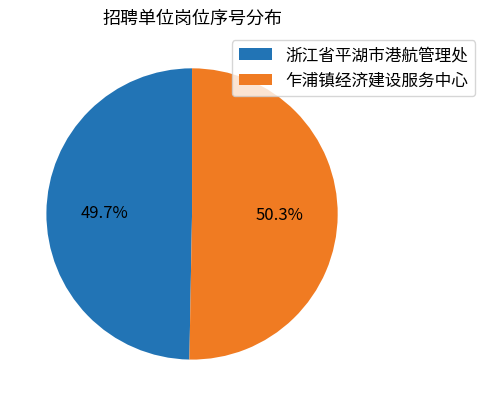

Combined, do 浙江省平湖市港航管理处 and 乍浦镇经济建设服务中心 account for over 50%?

Yes